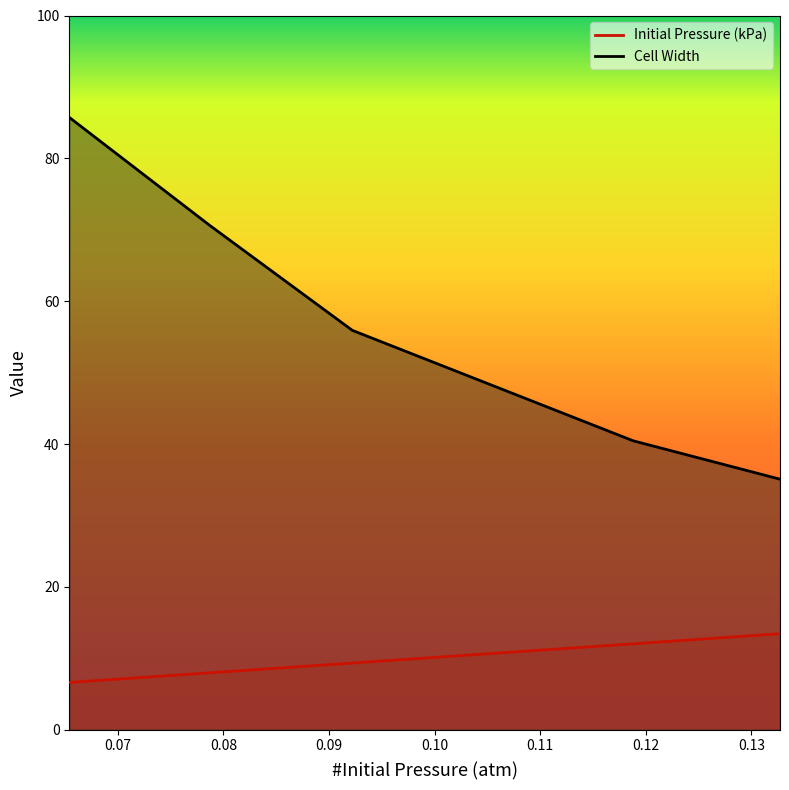

Which series changed the most between 0.0654 and 0.0787?

Cell Width